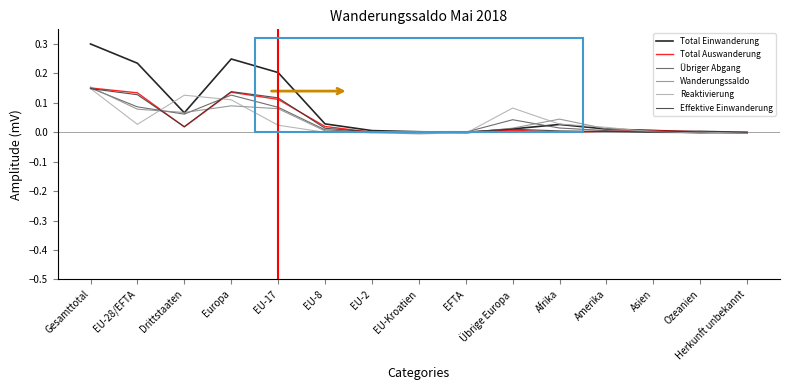

Which series ends up on top after the final intersection of Total Auswanderung and Wanderungssaldo?

Total Auswanderung